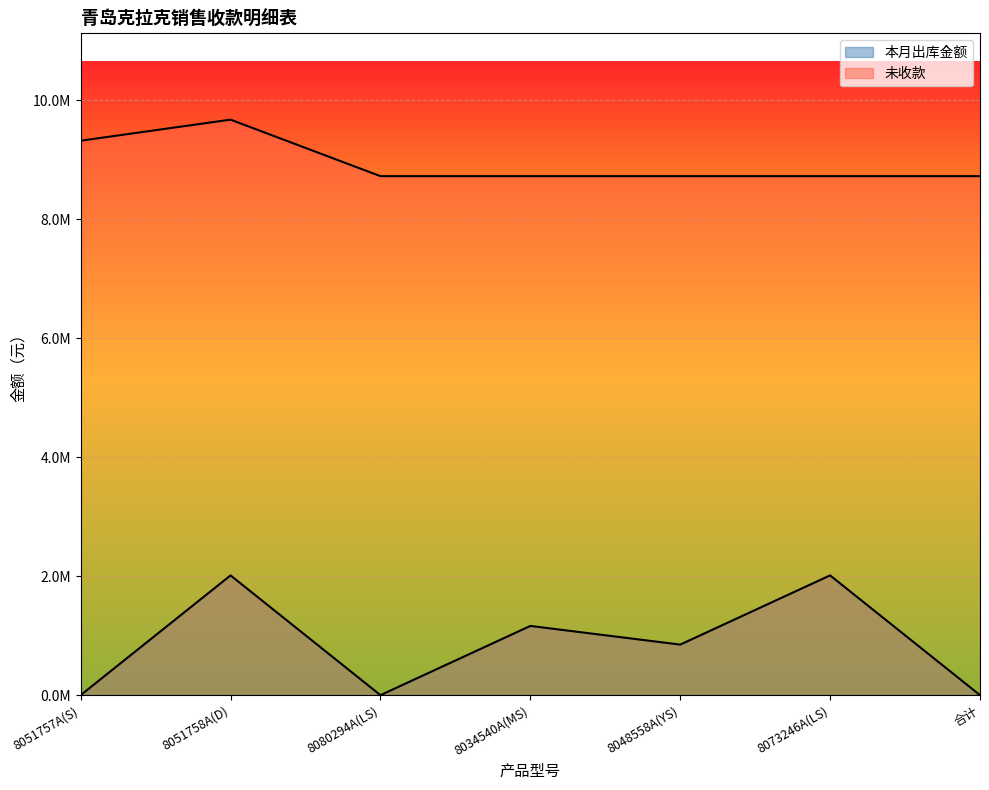

Where is the first local minimum for 本月出库金额?

8080294A(LS)